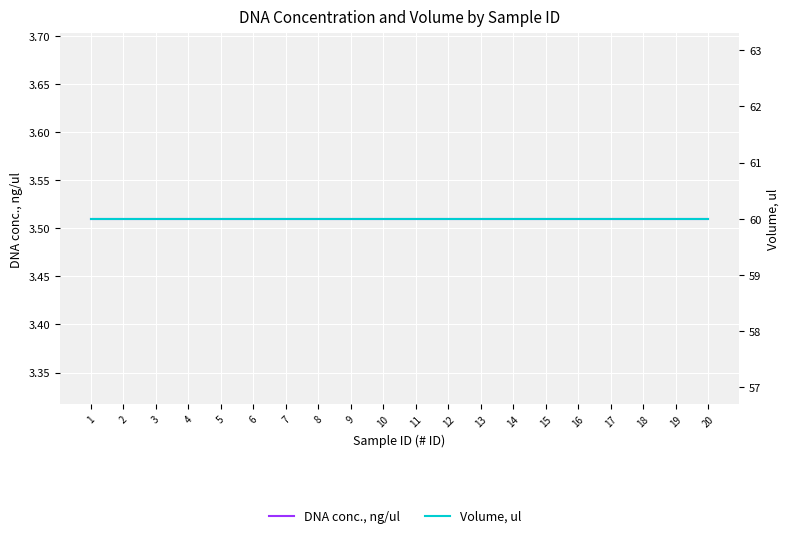

True or false: Volume, ul has a value of 14.1 at 6.

False